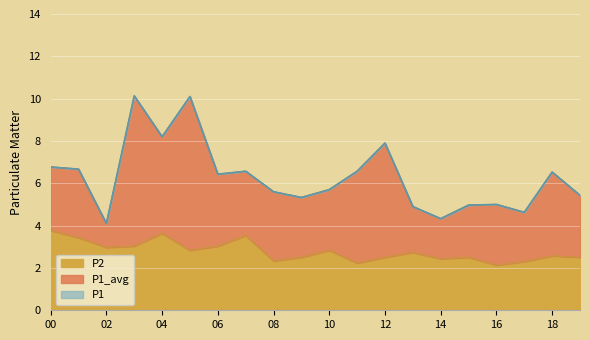

At which label is P1 closest to 7?

00